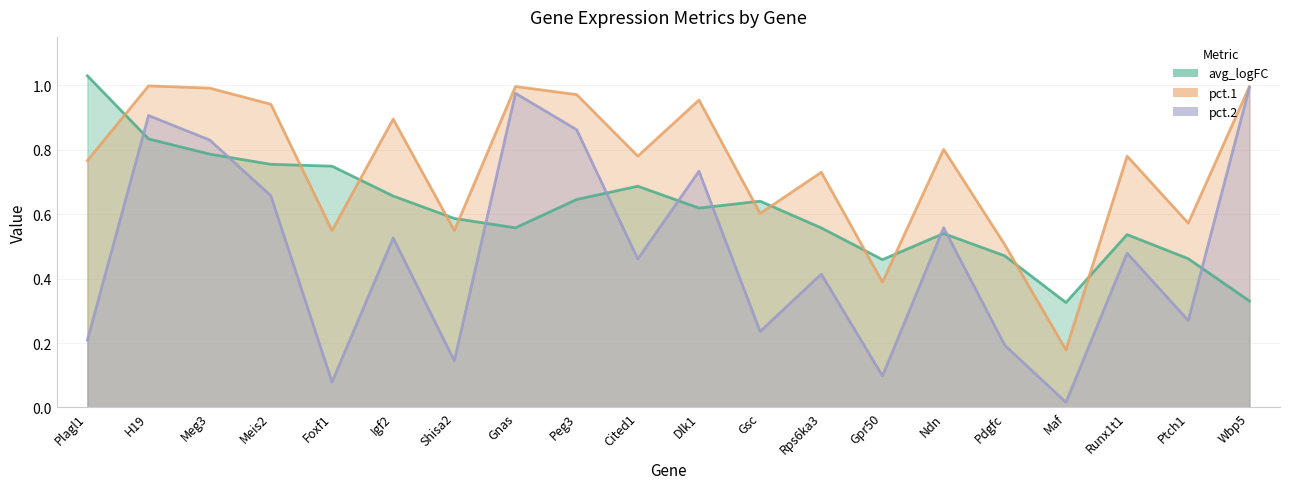

Does the chart have visible grid lines?

Yes